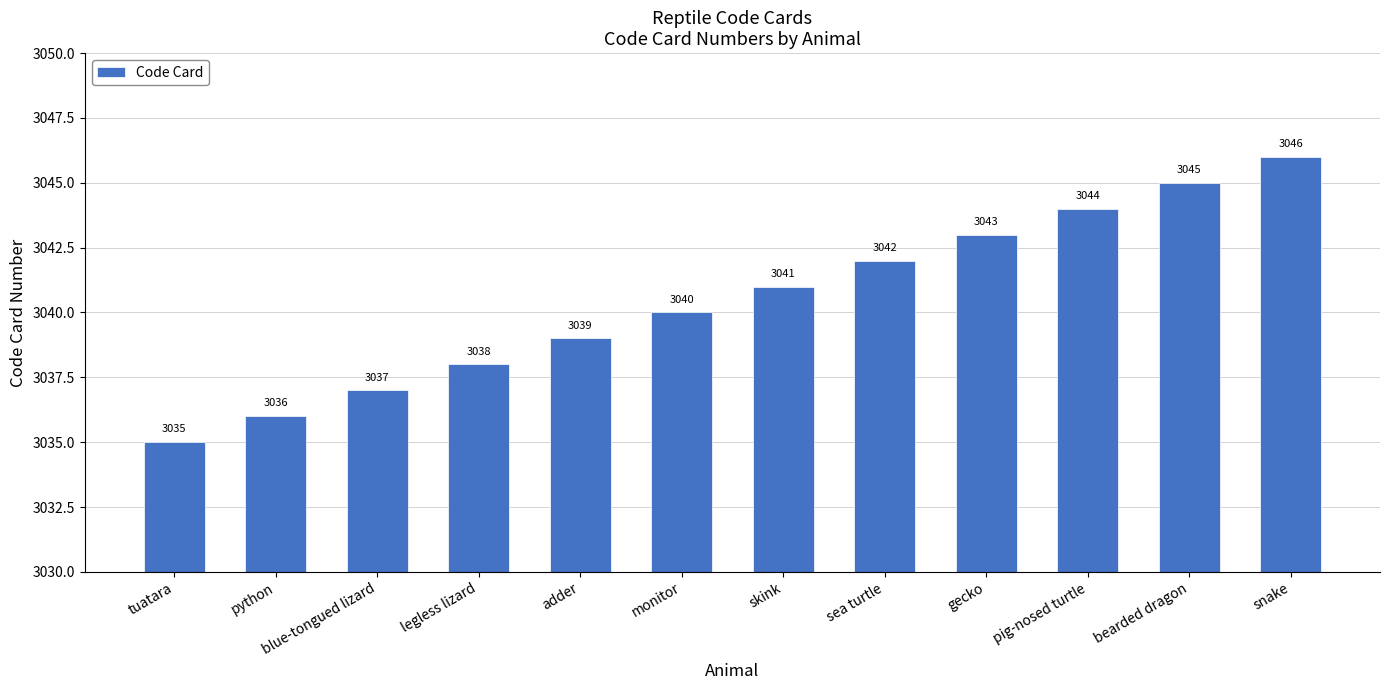

The value at bearded dragon is 1307. True or false?

False